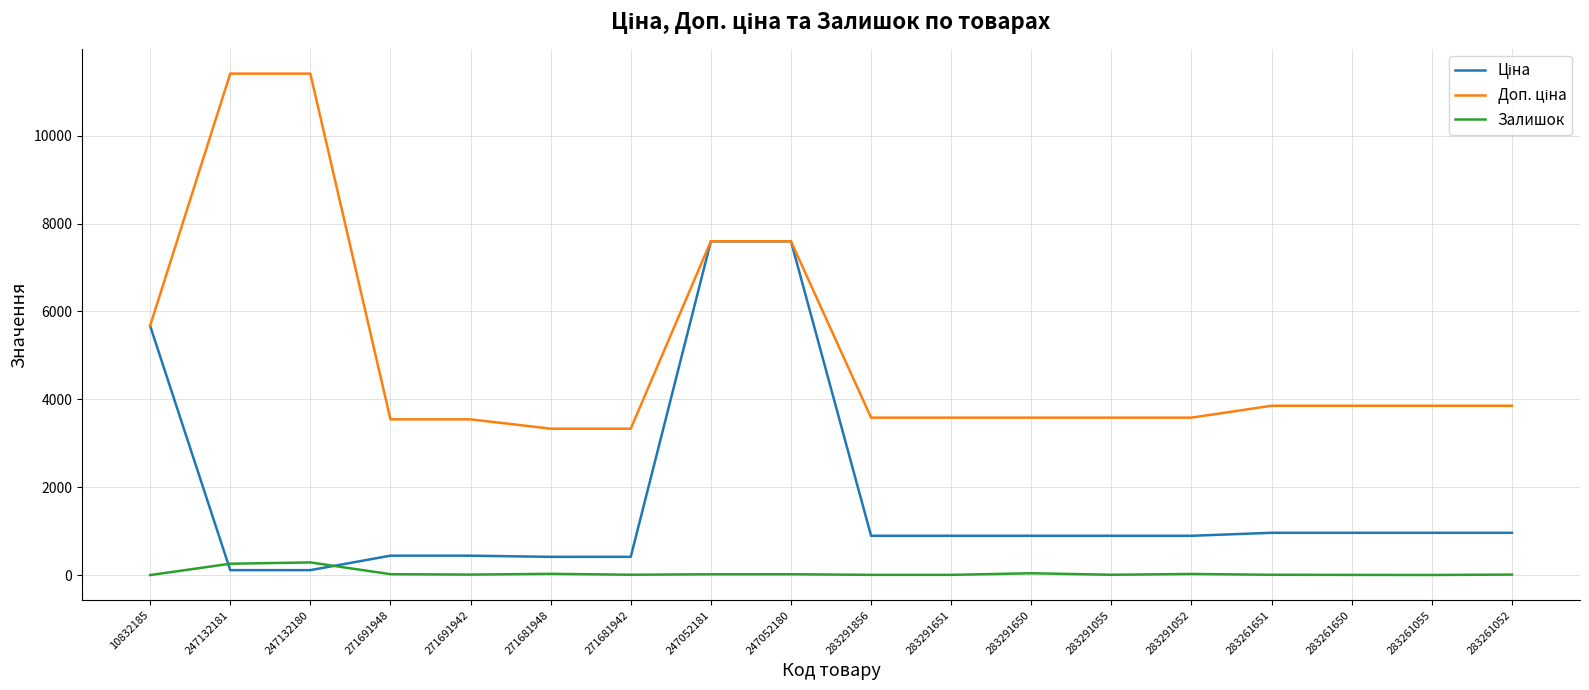

What is the highest value of the Залишок series?

290.0